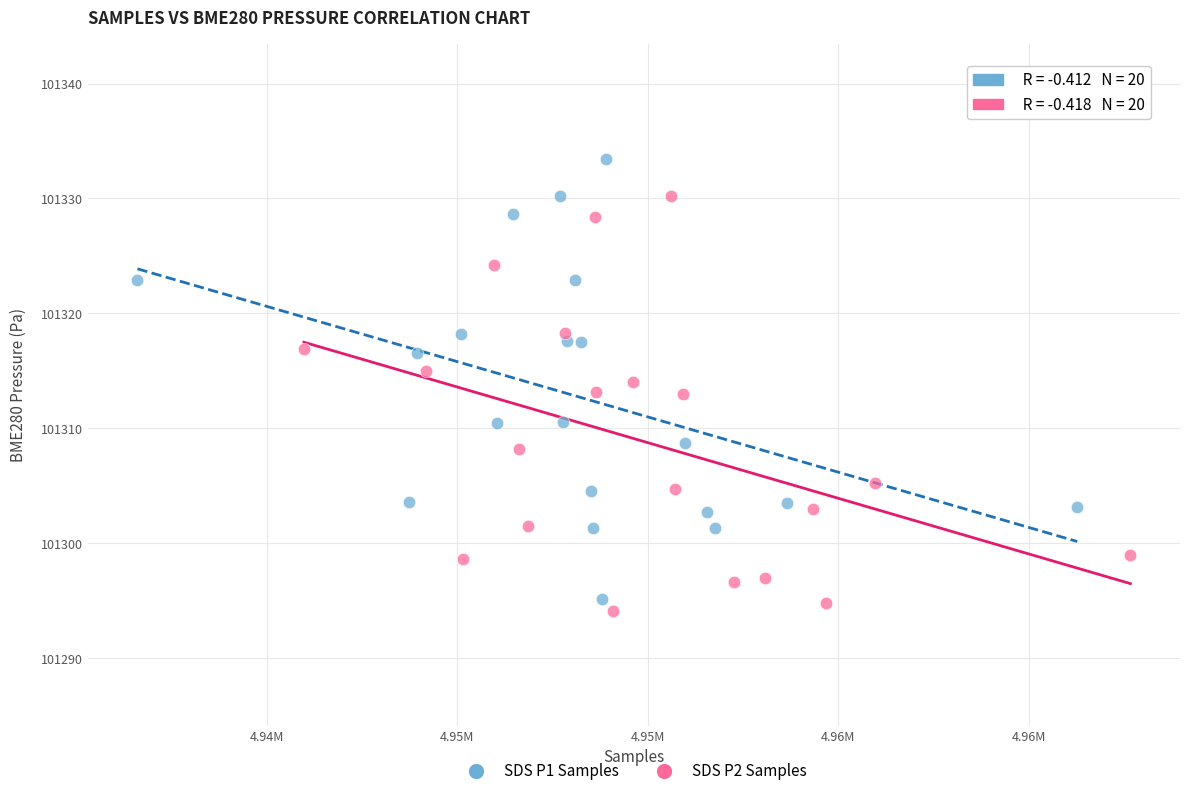

Which series has the largest Y range (max minus min)?

SDS P1 Samples